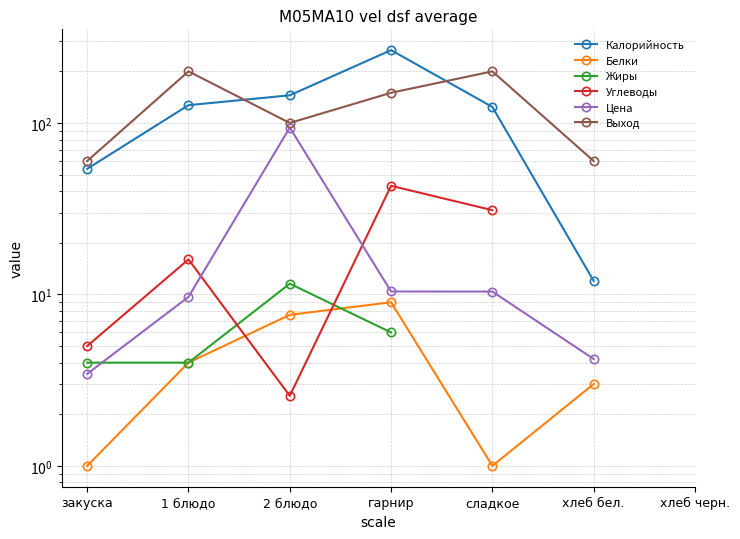

Which series has the widest spread of values?

Калорийность